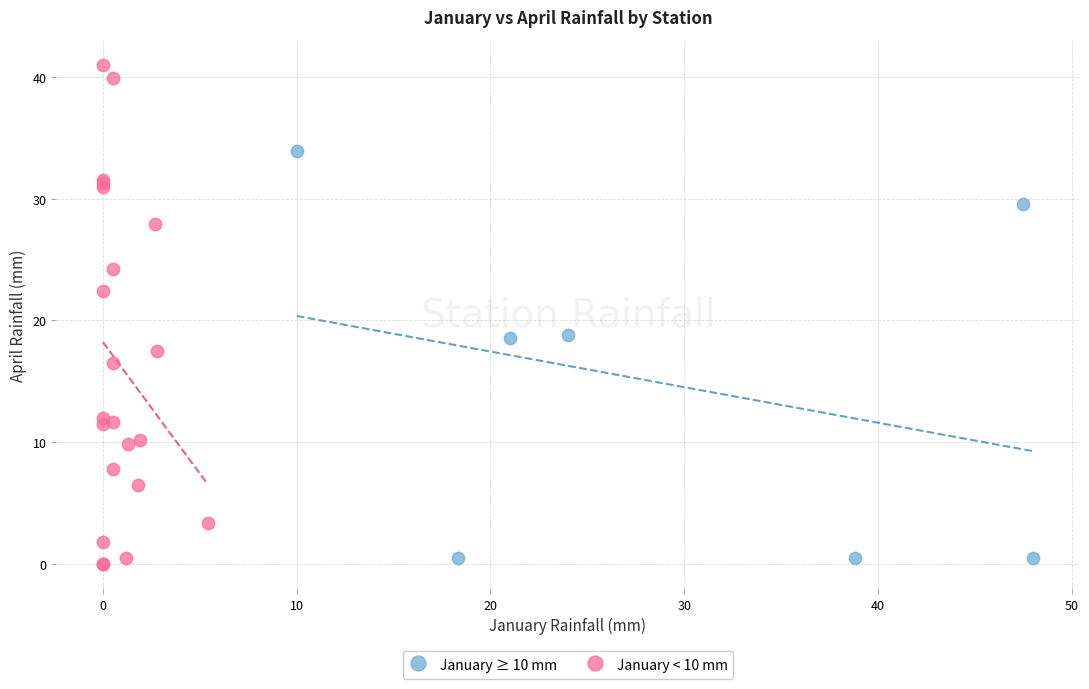

Which series contains the highest Y value?

January < 10 mm